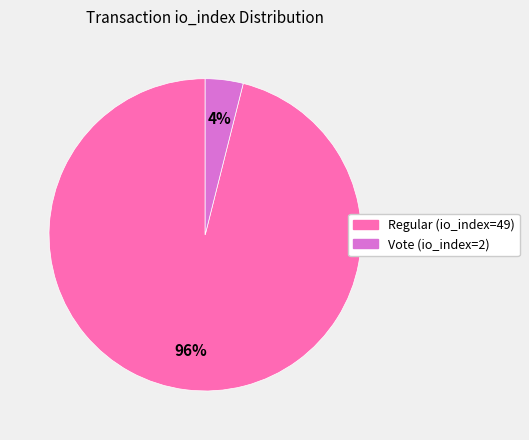

To the nearest percent, what is the combined percentage of Vote (io_index=2) and Regular (io_index=49)?

100%